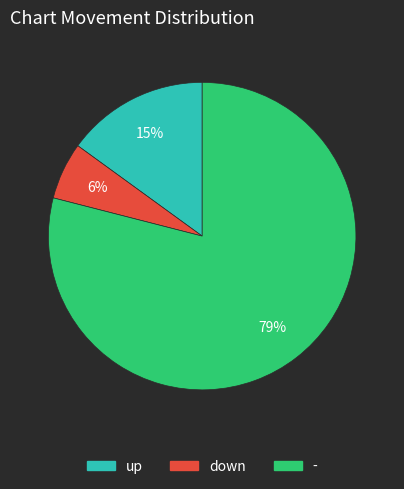

Is it true that up is 8% of the pie?

False